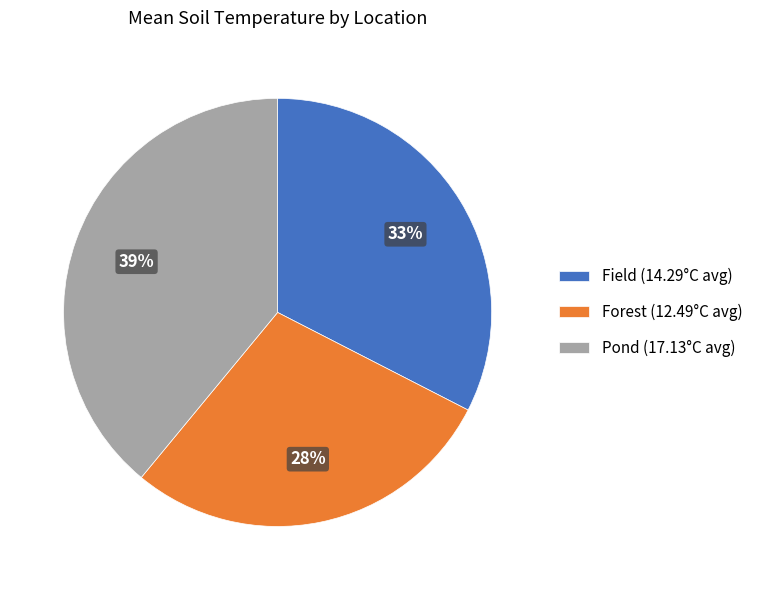

What percentage is the Field (14.29°C avg) slice, to the nearest percent?

33%